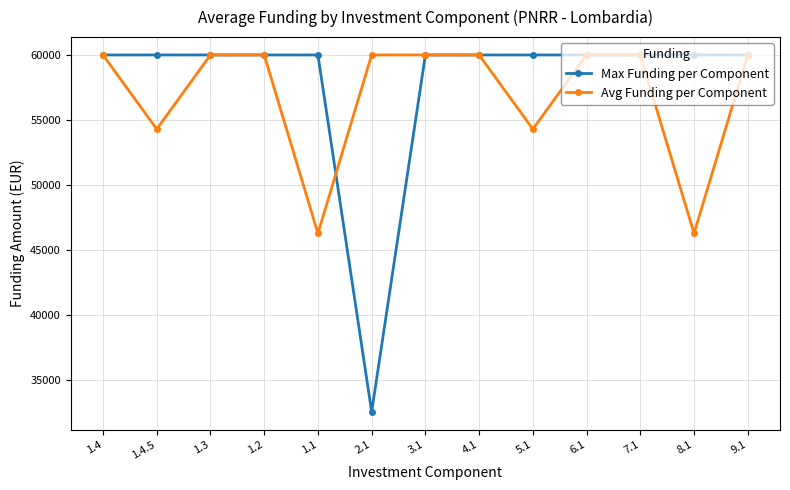

What is the lowest value of the Max Funding per Component series?

32589.0